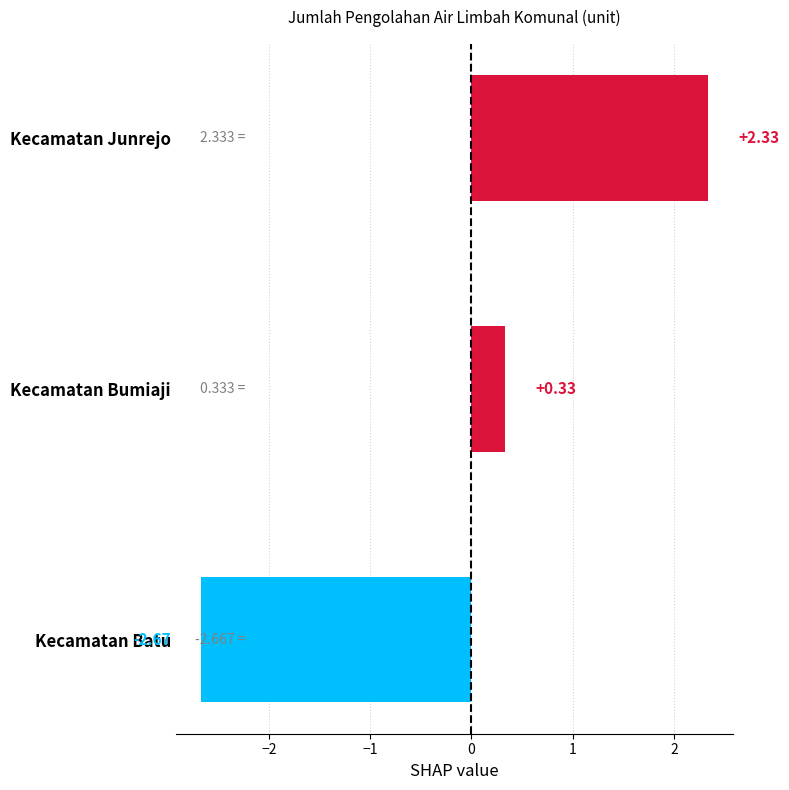

How many values are below 0?

1